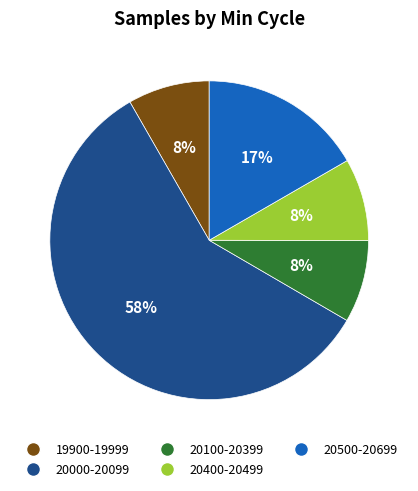

To the nearest percent, what portion does 20400-20499 represent?

8%